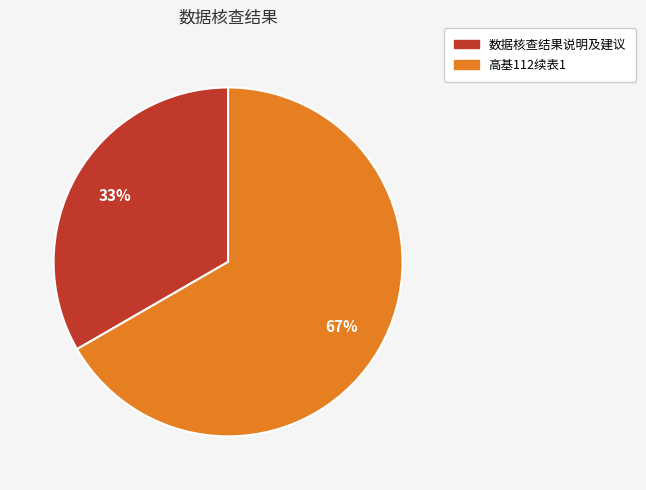

Which category accounts for the majority?

高基112续表1